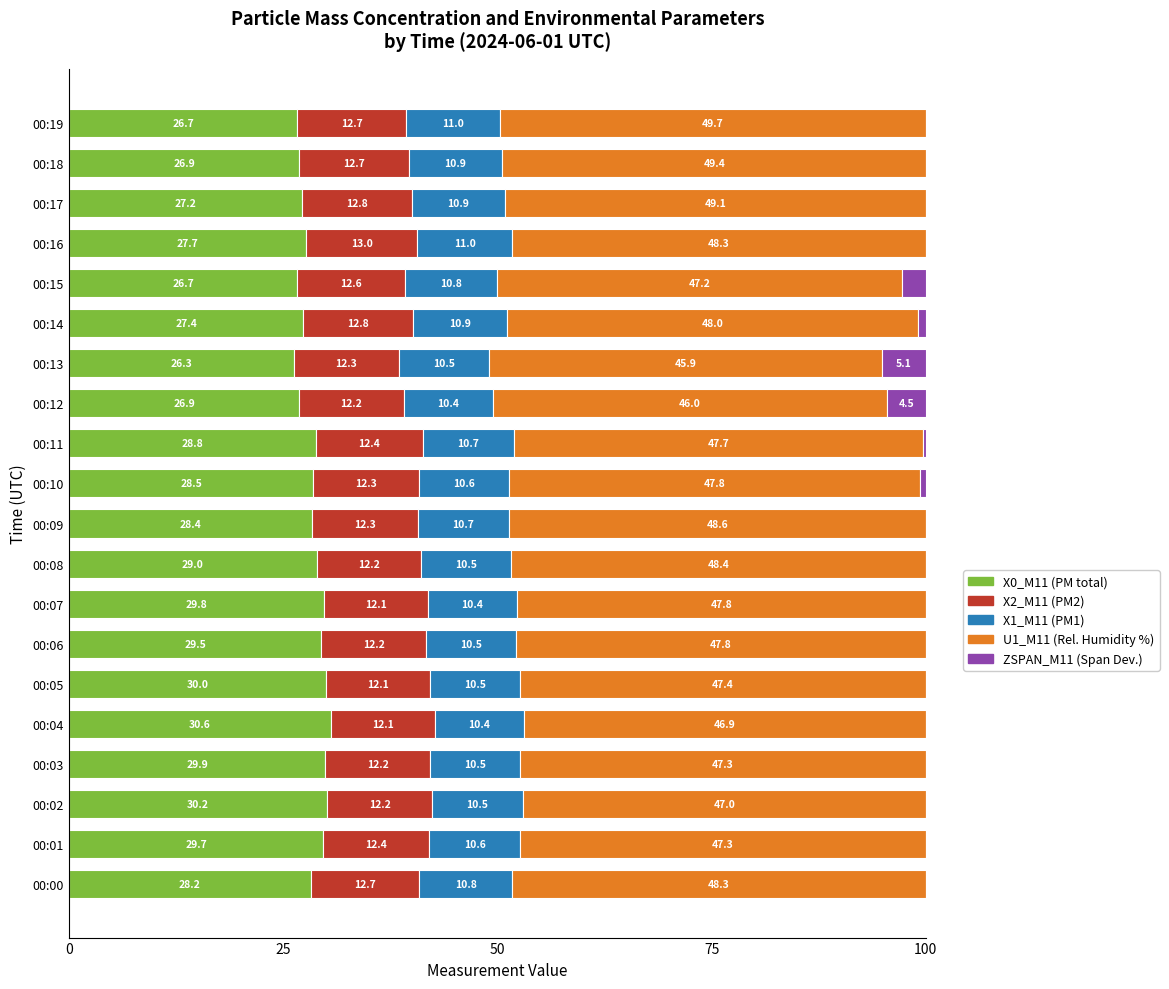

Is it true that X0_M11 (PM total) equals 16.0 at 00:14?

False